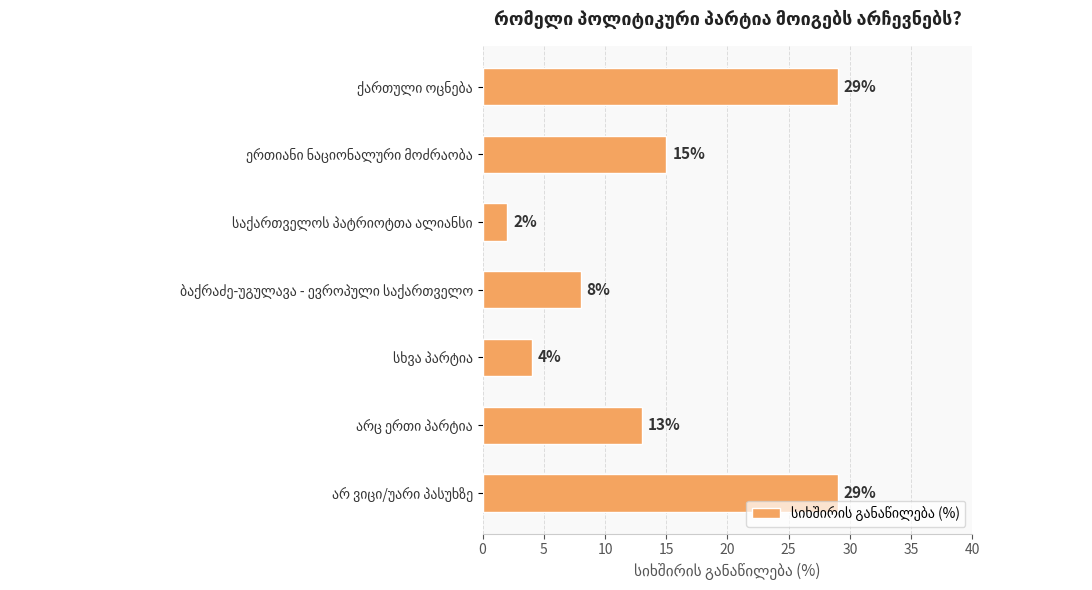

What is the greatest value displayed?

29